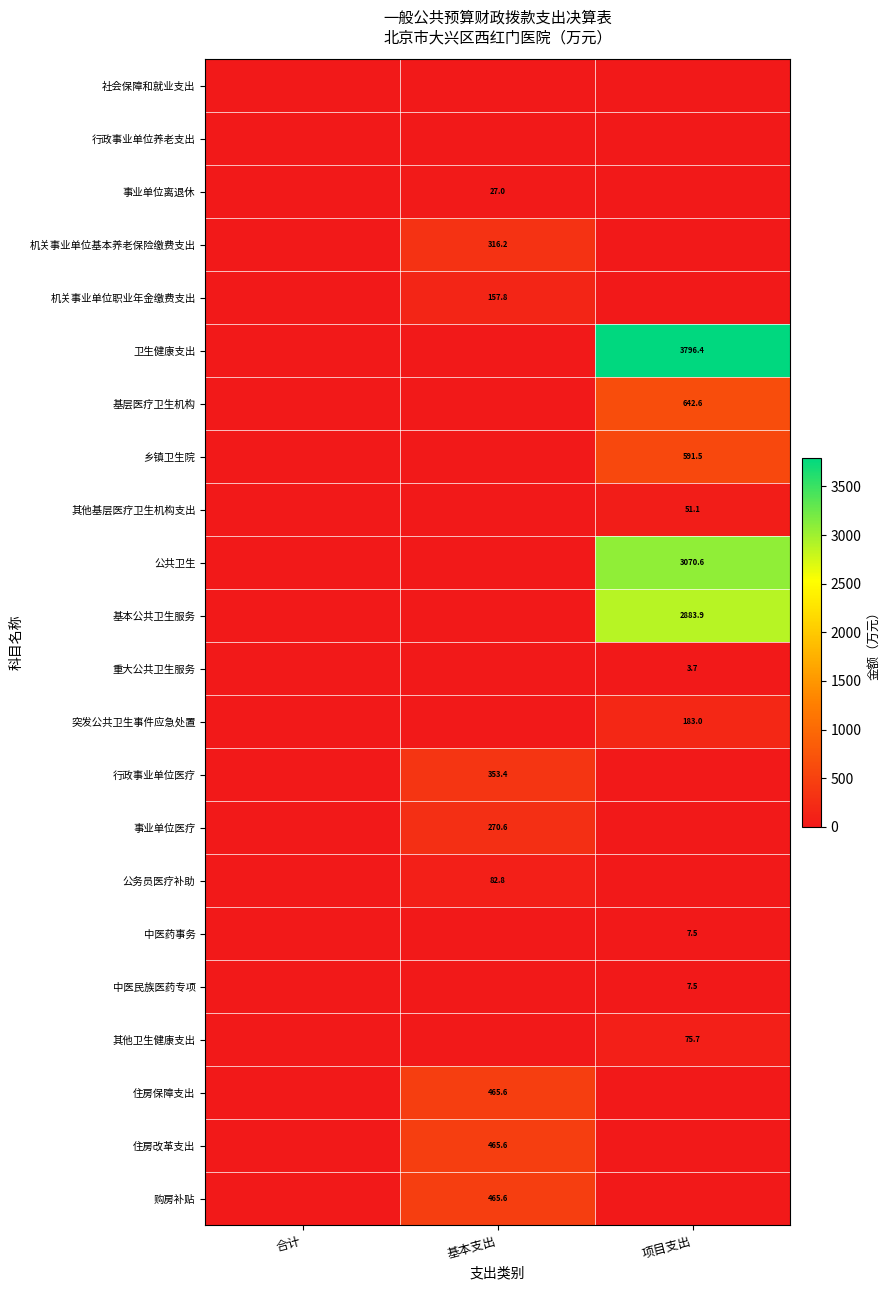

Is it true that 购房补贴 equals 465.6 at 基本支出?

True